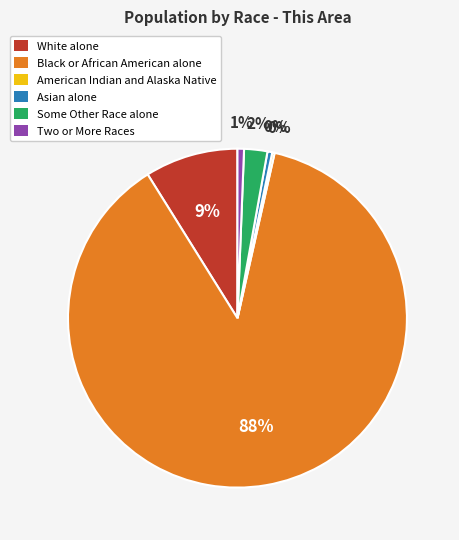

To the nearest percent, what is the average slice percentage?

17%